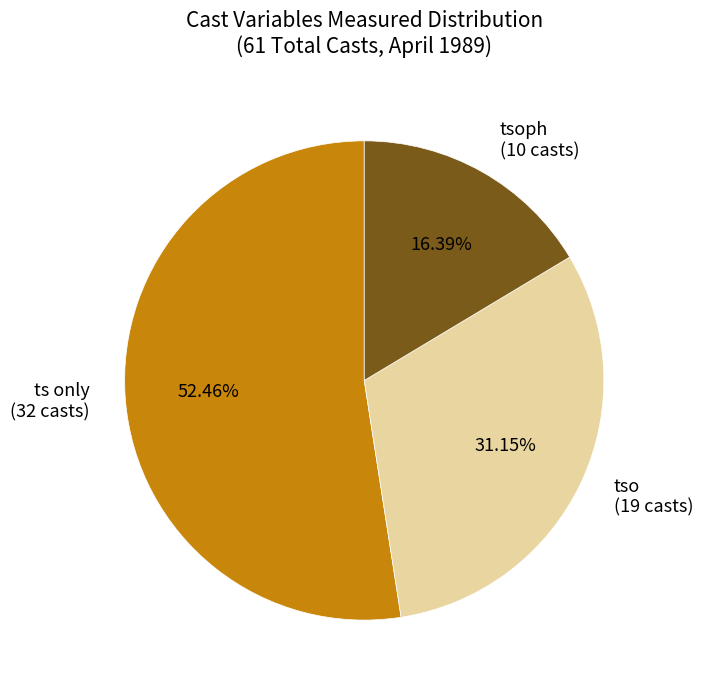

How many slices are in this pie chart?

3